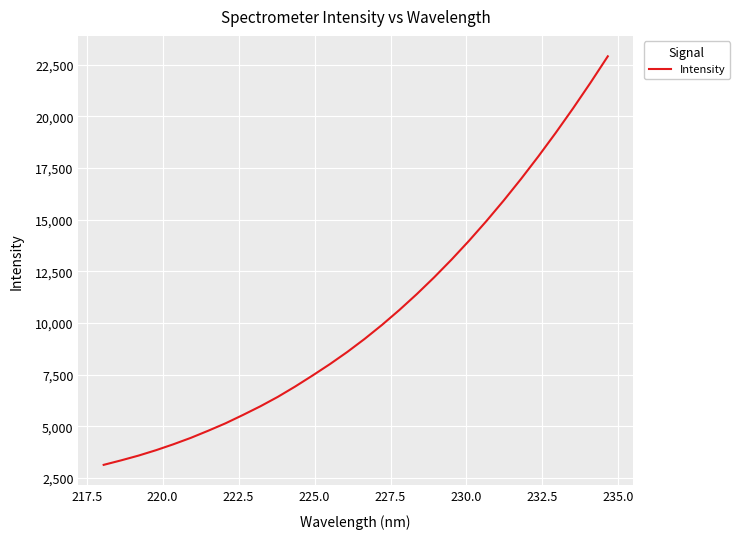

What is the greatest value displayed?

22910.7